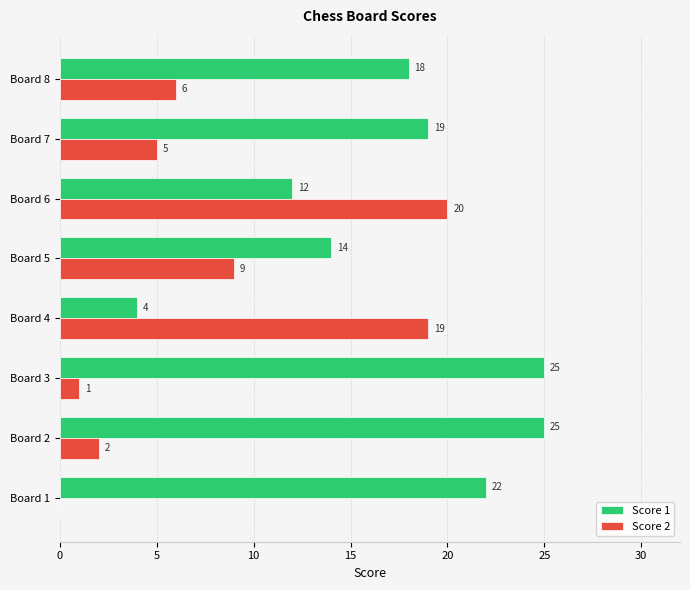

True or false: Score 1 has a value of 14 at Board 5.

True